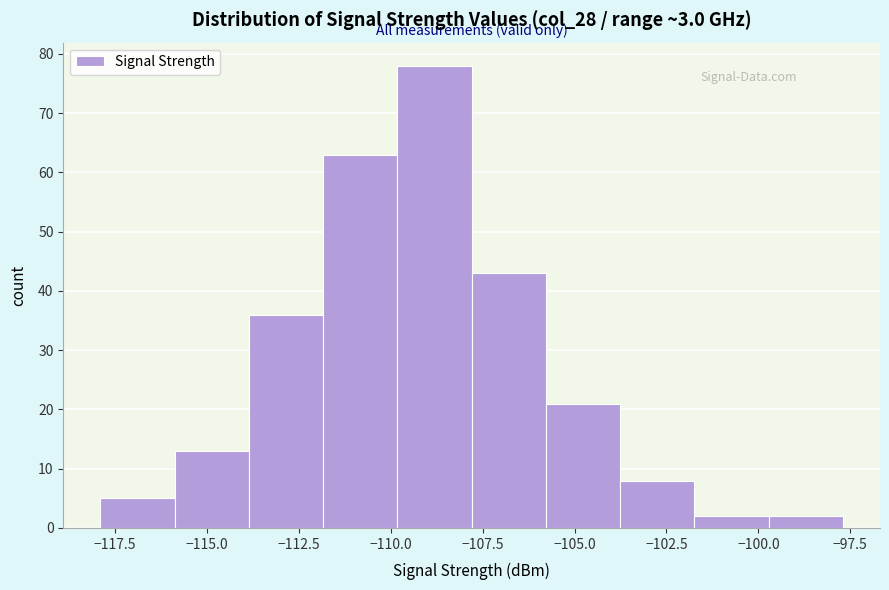

Over which range of the x-axis is the bar tallest?

-110.0 to -108.0